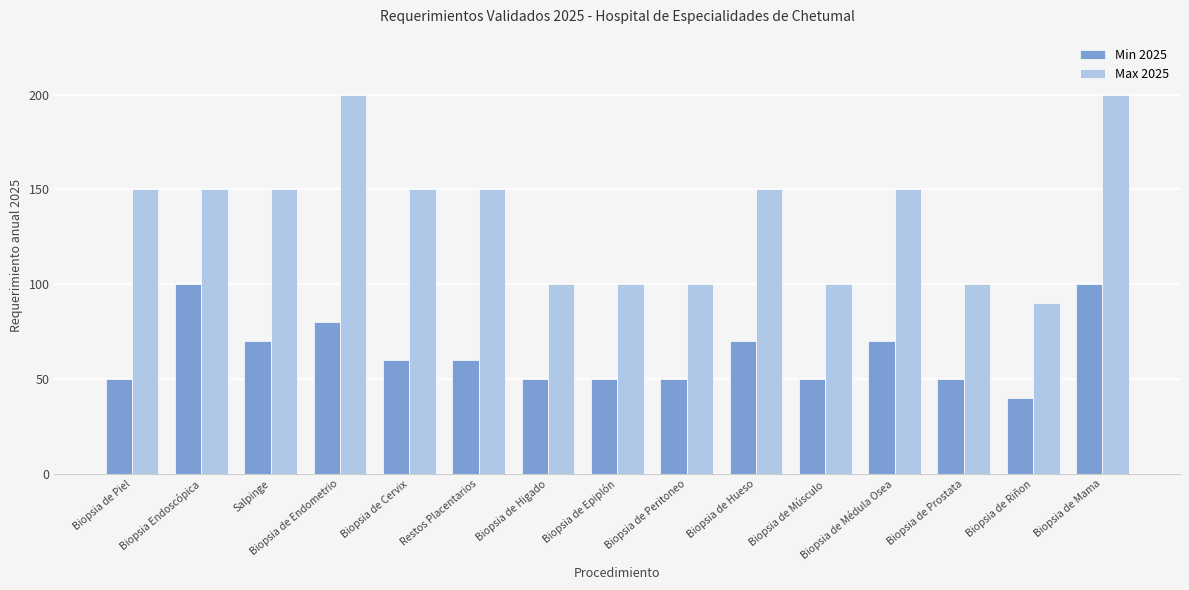

The Max 2025 series shows 150 at Biopsia Endoscópica. True or false?

True